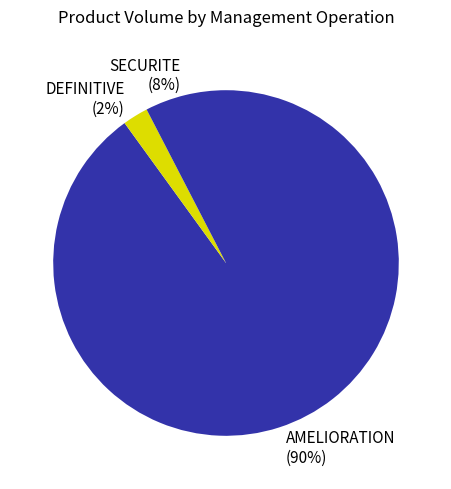

Is there any slice that represents more than half of the pie?

Yes